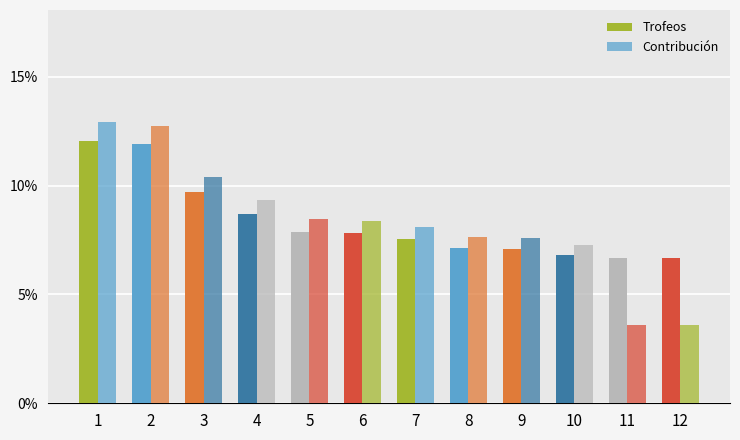

How many groups of bars are there?

12